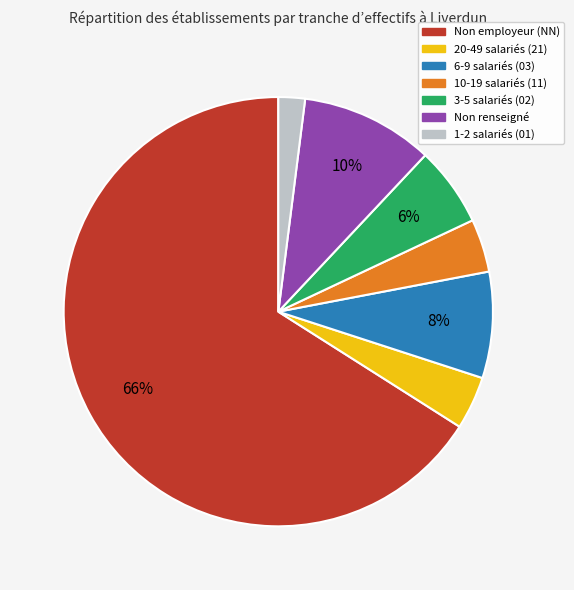

What percentage is the Non renseigné slice, to the nearest percent?

10%